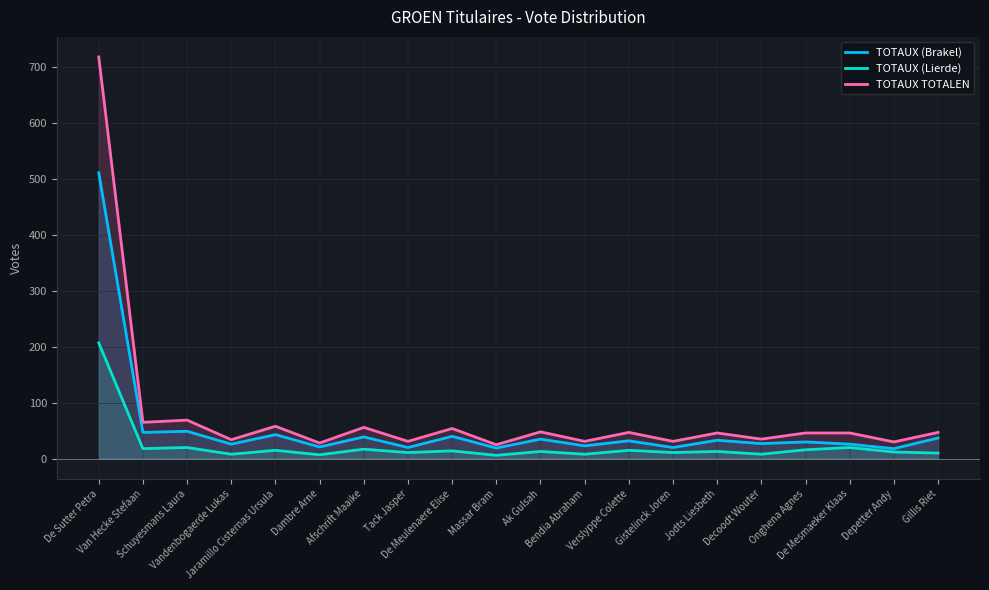

What is the difference between the TOTAUX TOTALEN values at Vandenbogaerde Lukas and Jaramillo Cisternas Ursula?

24